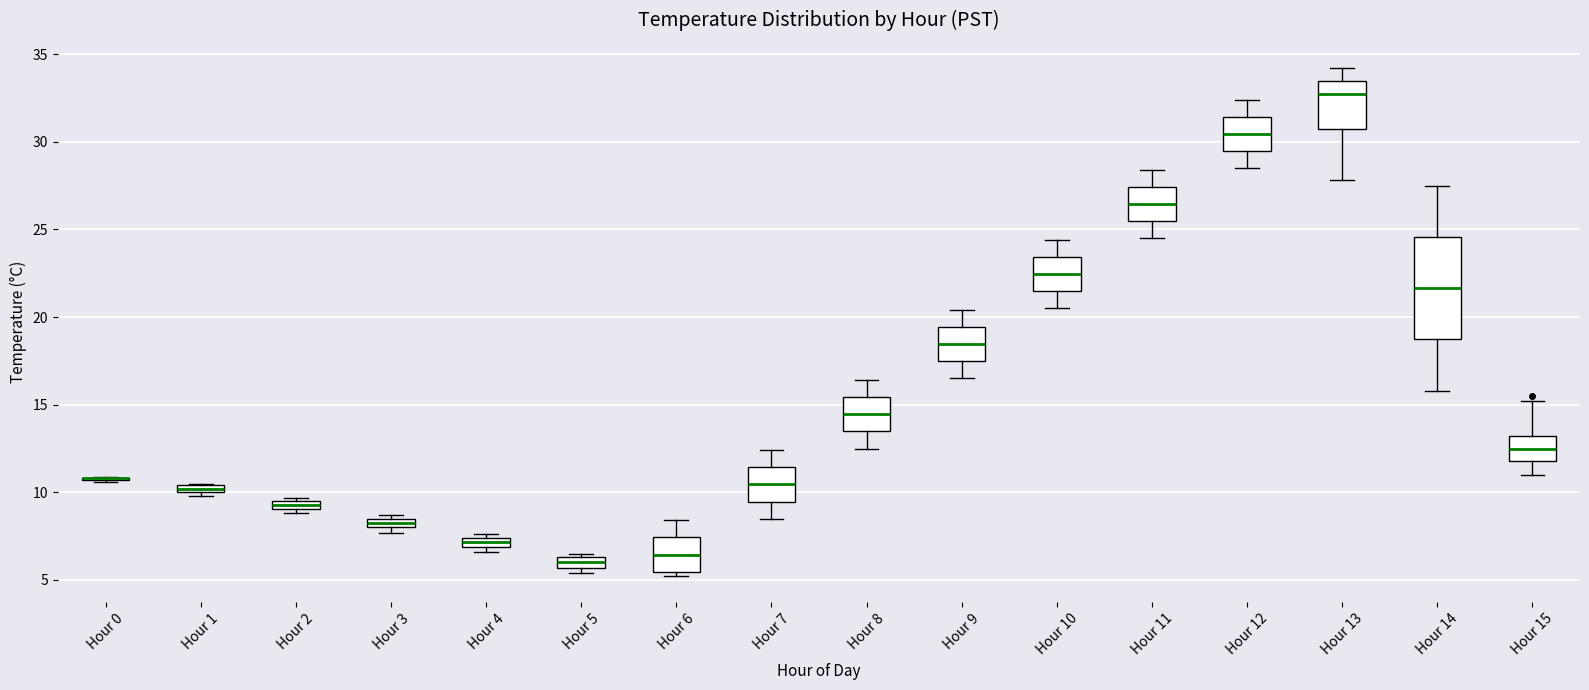

Comparing the boxes themselves (not the whiskers), which one is the tallest?

Hour 14